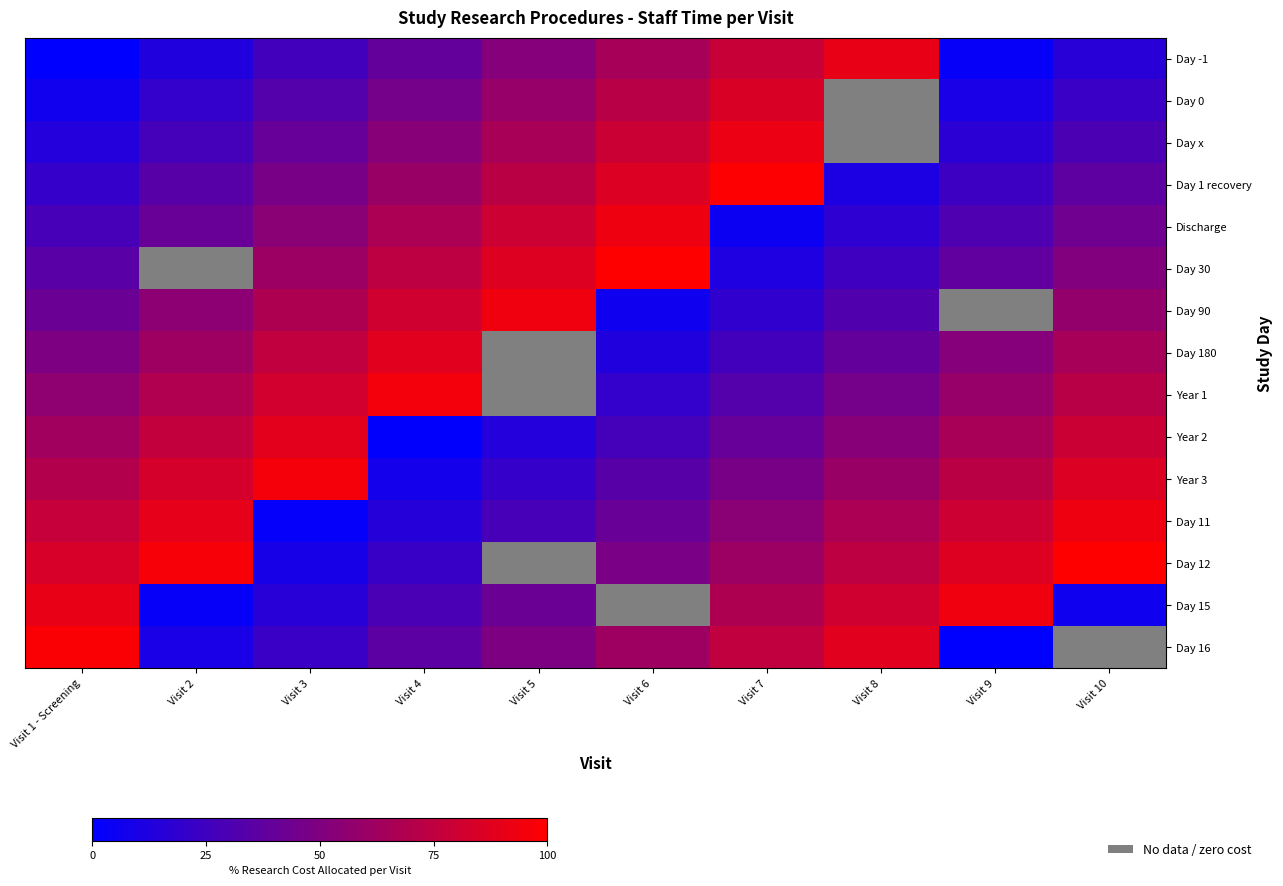

What is the approximate value of Day x at Visit 7?

92.0